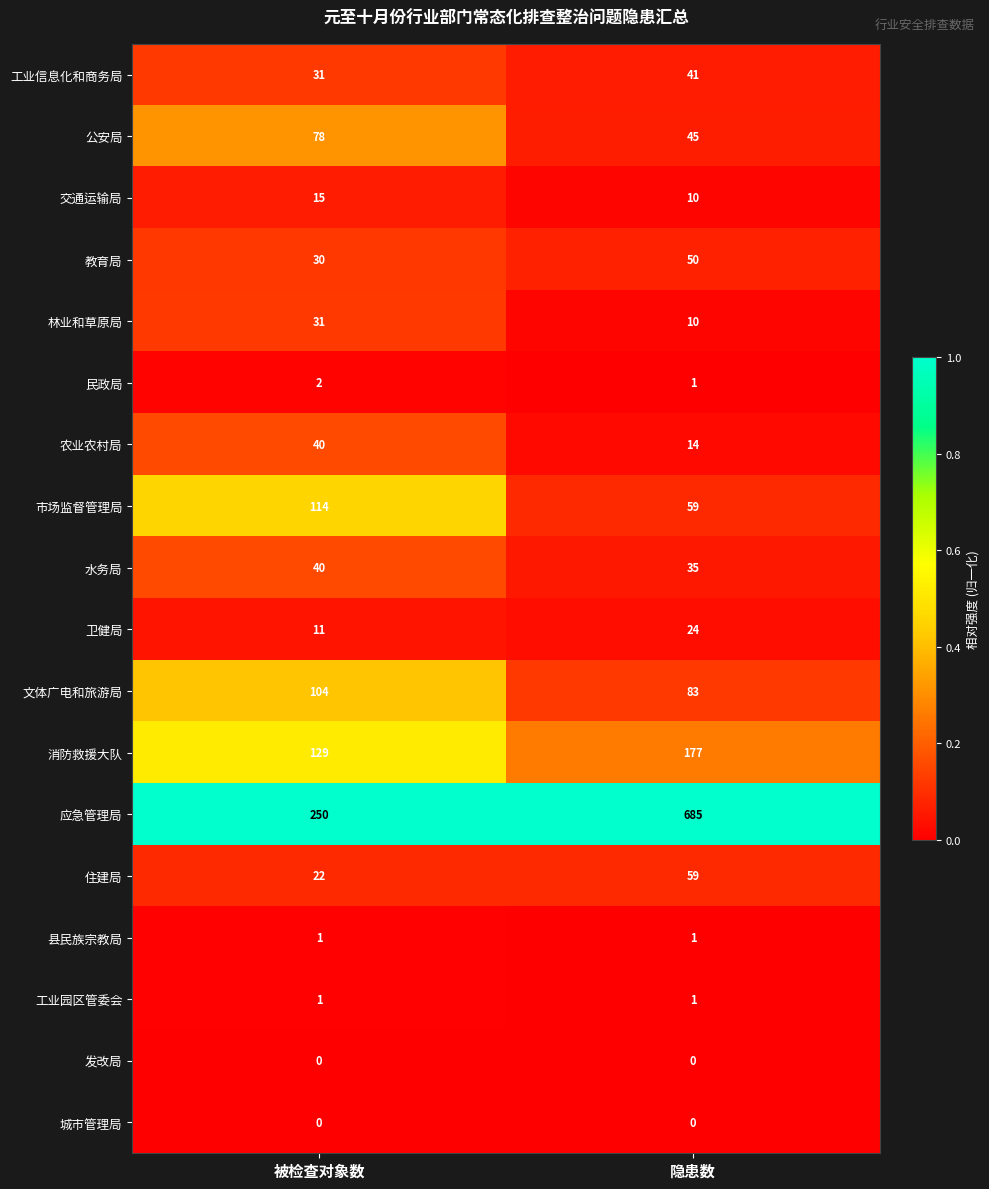

List the labels in order of 应急管理局 value, largest first.

隐患数, 被检查对象数